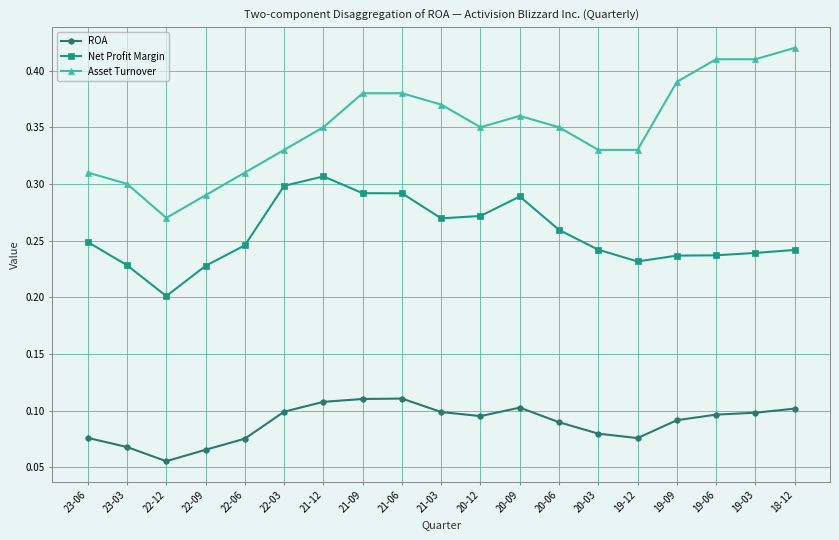

At which category does the chart reach its minimum across all series?

22-12